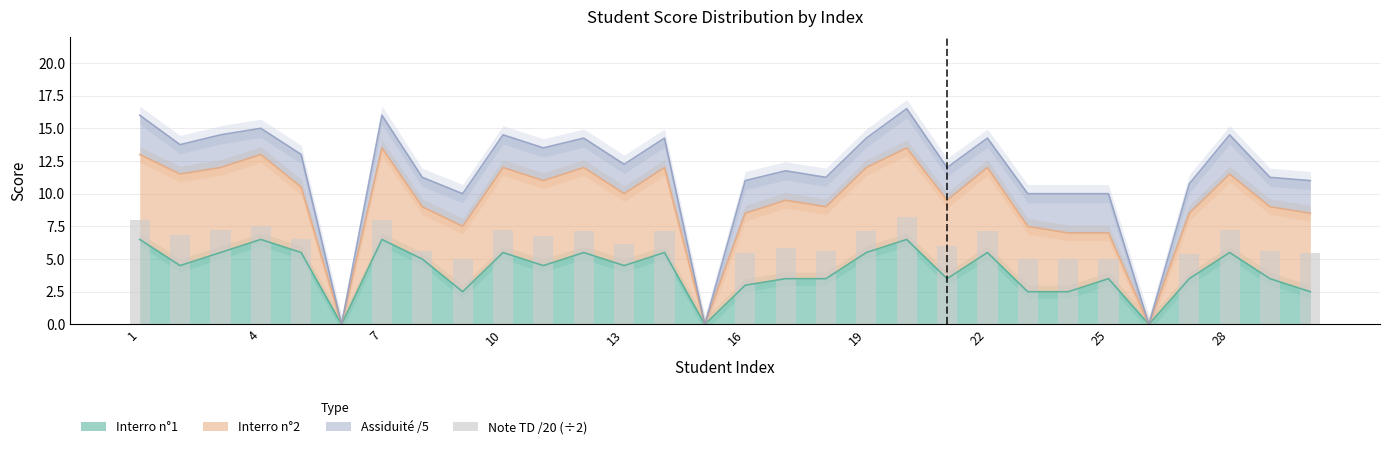

The Interro n°1 series shows 9.9 at 28. True or false?

False